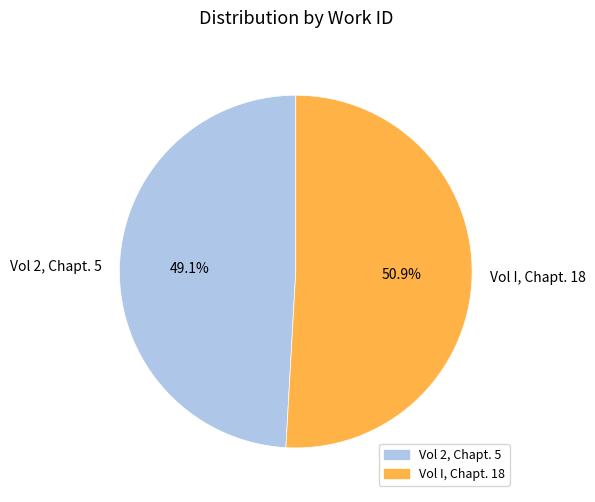

Approximately how many times larger is the value at Vol 2, Chapt. 5 compared to Vol I, Chapt. 18?

1.0